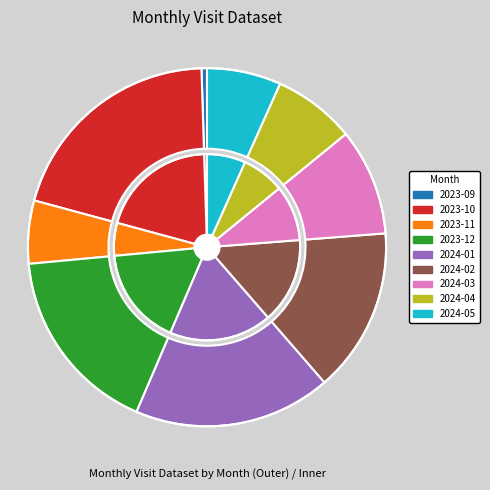

To the nearest percent, what is the combined percentage of 2023-10 and 2024-03?

30%